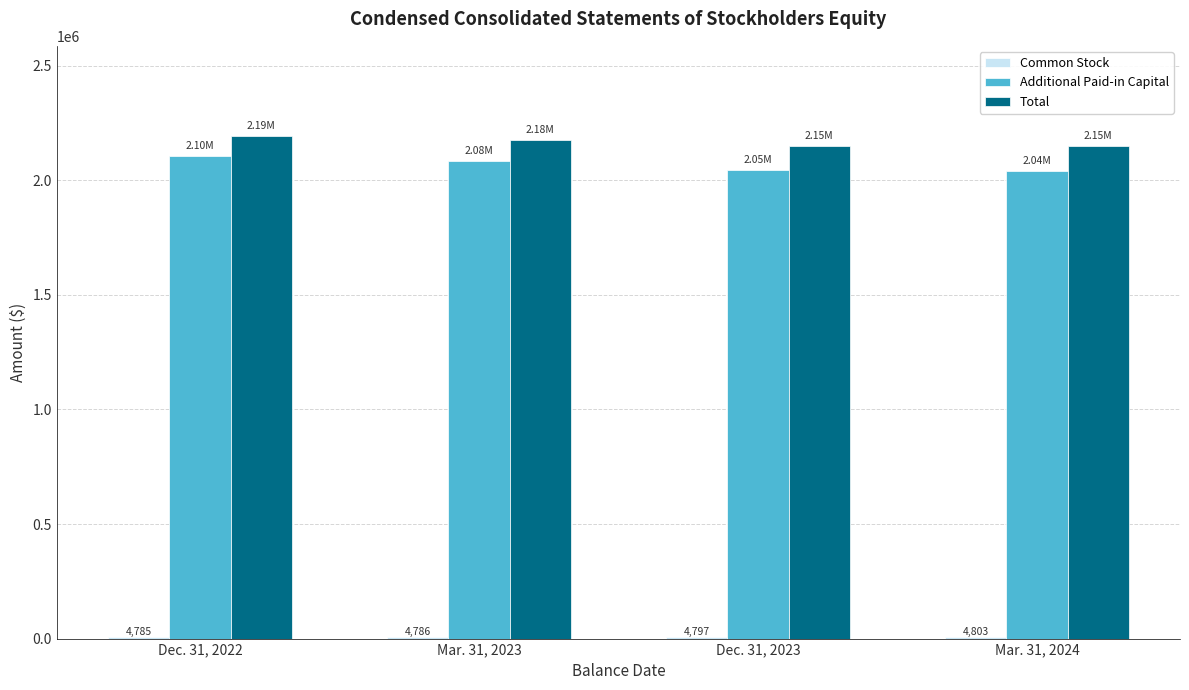

Which series changed the most between Dec. 31, 2022 and Dec. 31, 2023?

Additional Paid-in Capital